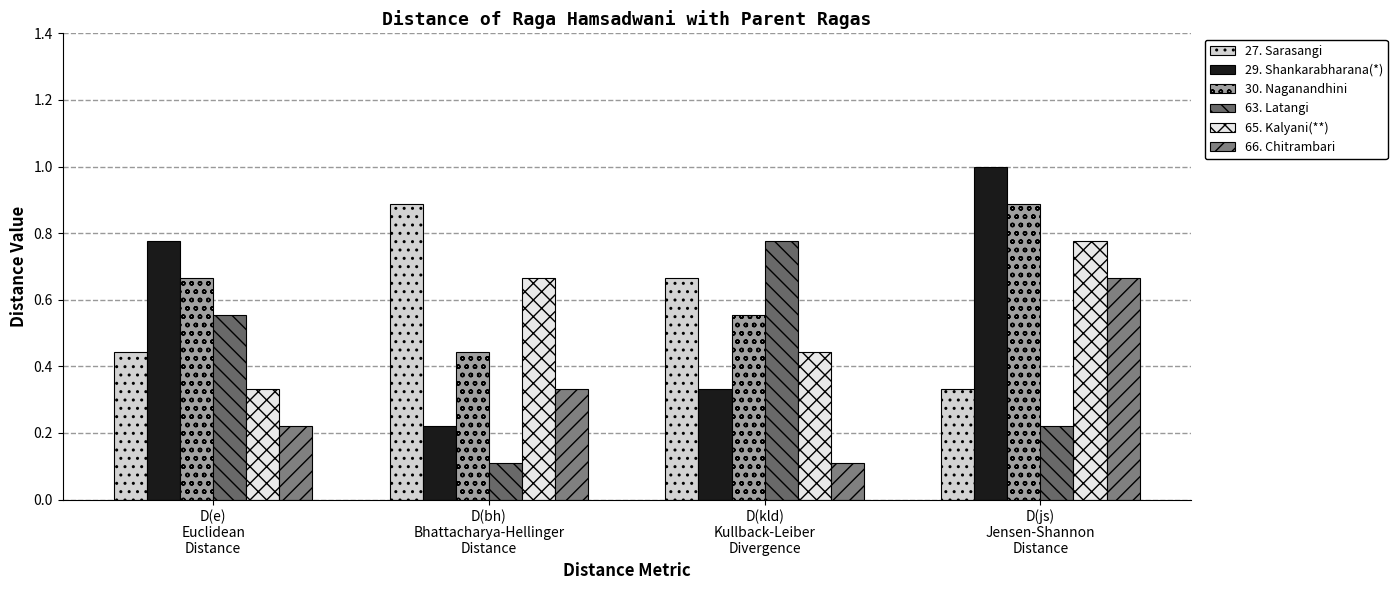

What is the average value of the 63. Latangi series?

0.4